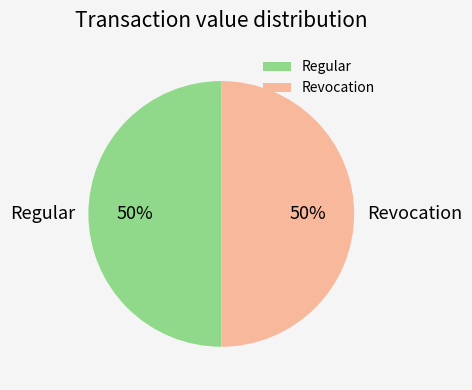

To the nearest percent, what is the average slice percentage?

50%